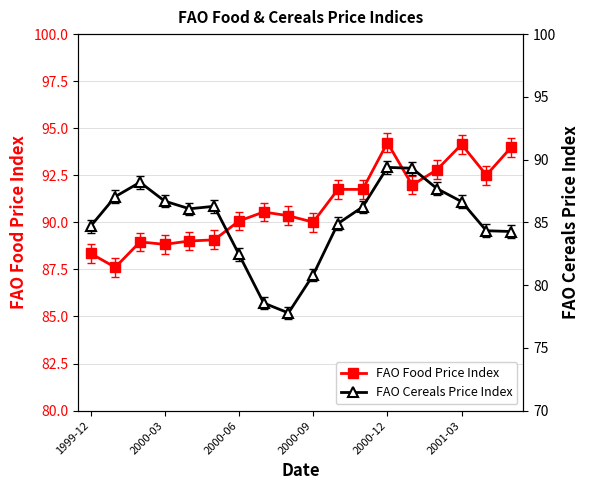

True or false: FAO Food Price Index has more than 0 interior local peaks.

True